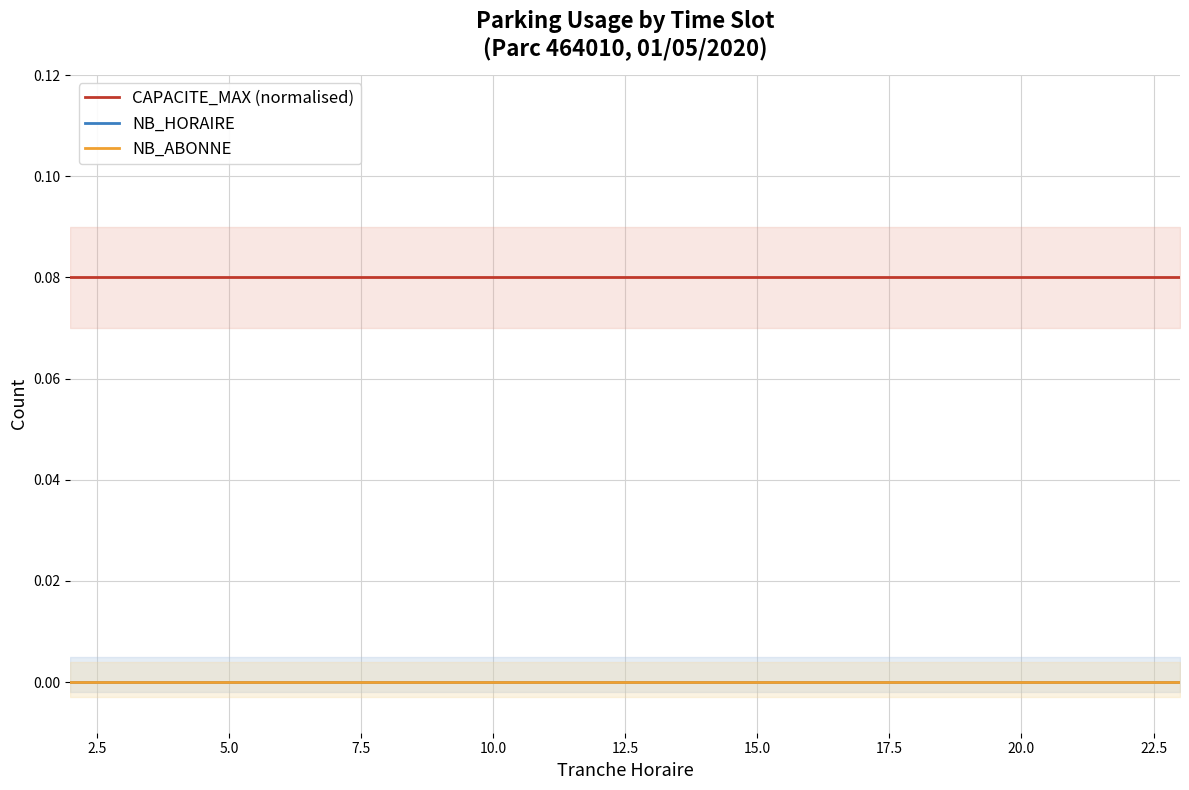

Which series has the largest total across all categories?

CAPACITE_MAX (normalised)